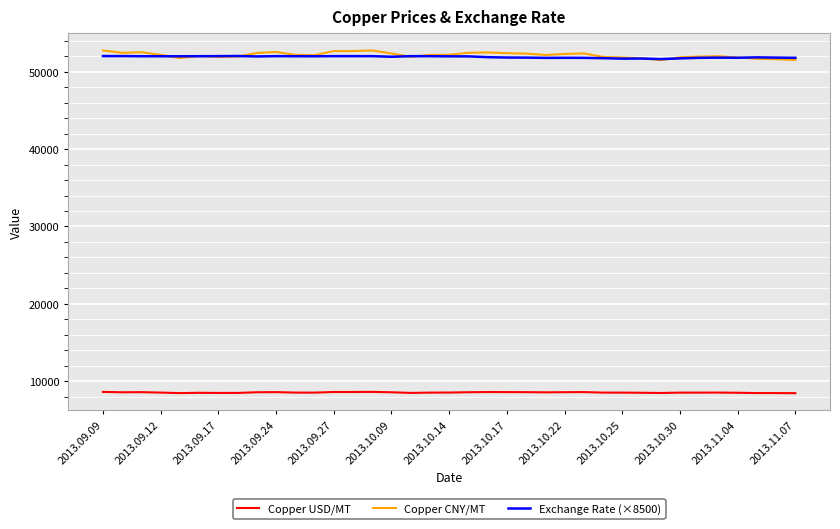

Which series has the largest range (max minus min)?

Copper CNY/MT